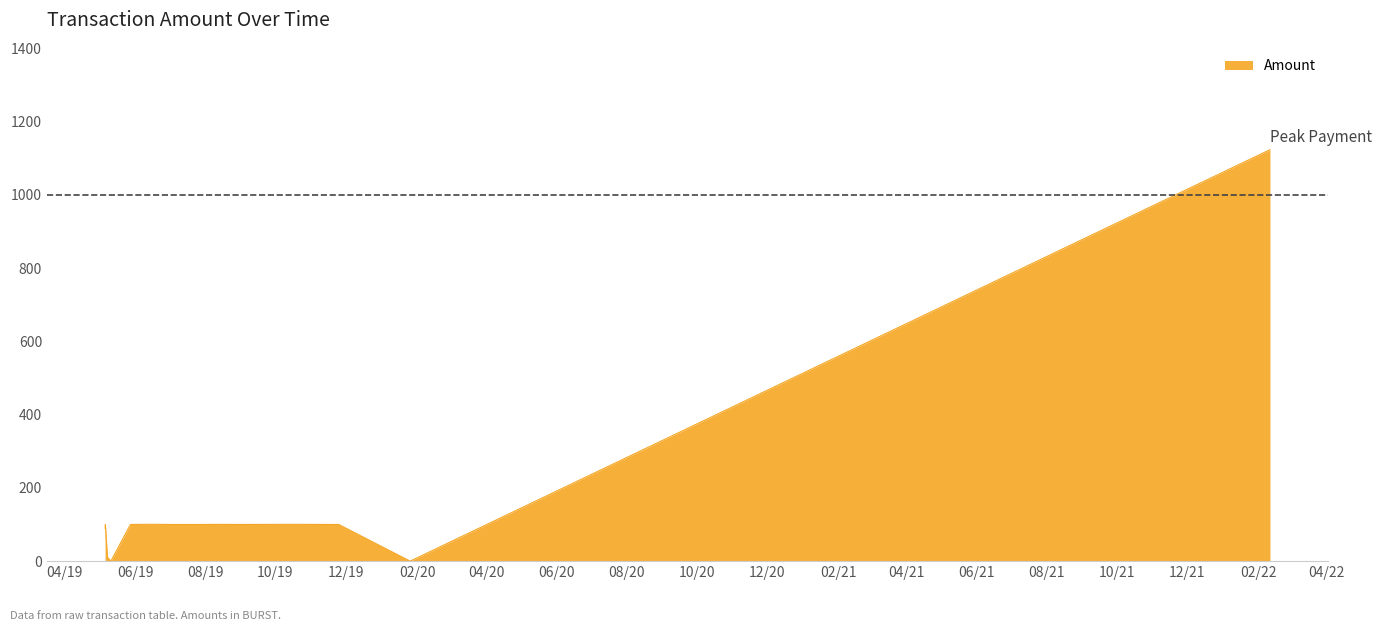

What is the difference between the maximum and minimum values?

1123.3